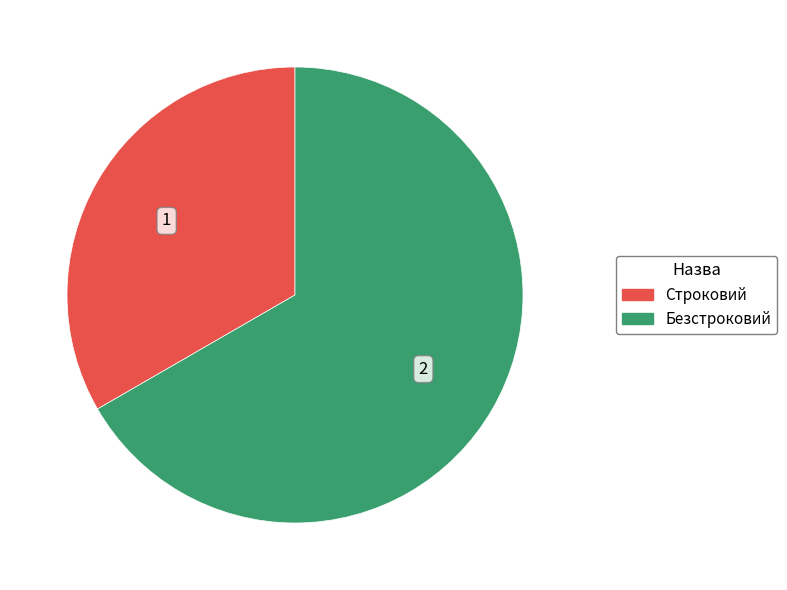

True or false: Строковий accounts for 21% of the total.

False